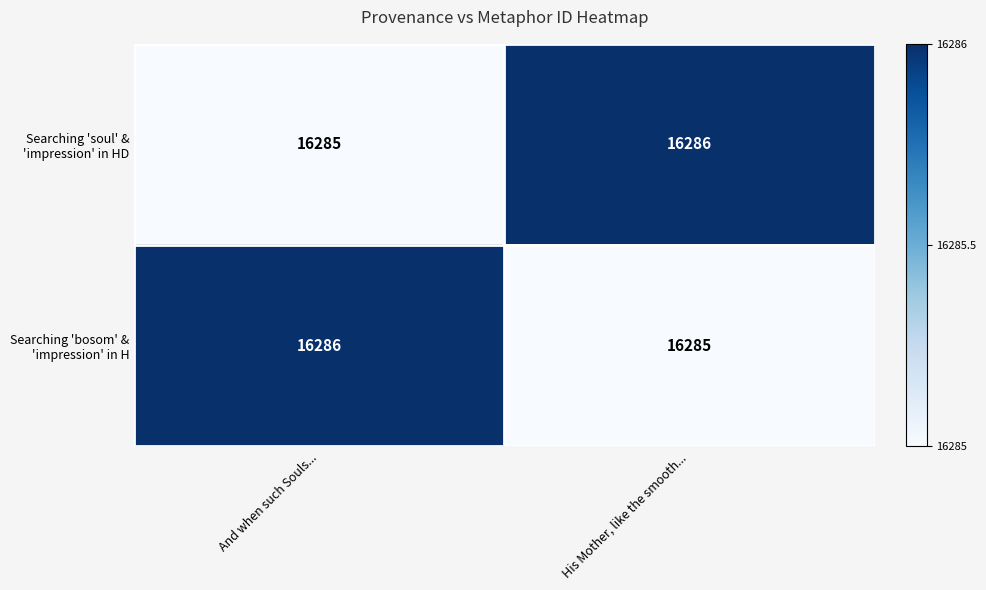

What is the total value across all series at And when such Souls...?

32571